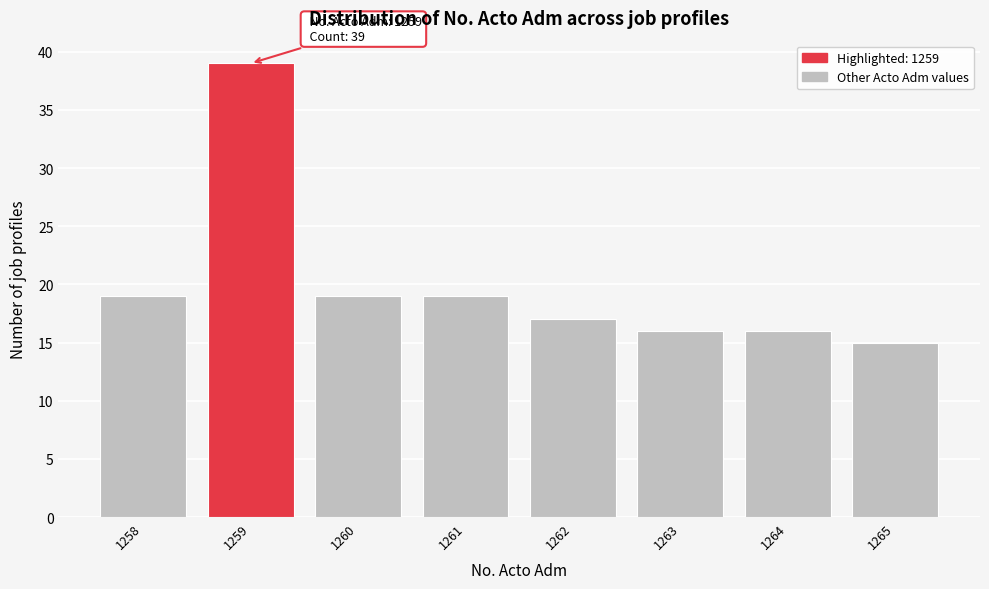

Over which range of the x-axis is the bar tallest?

1258.5 to 1259.5